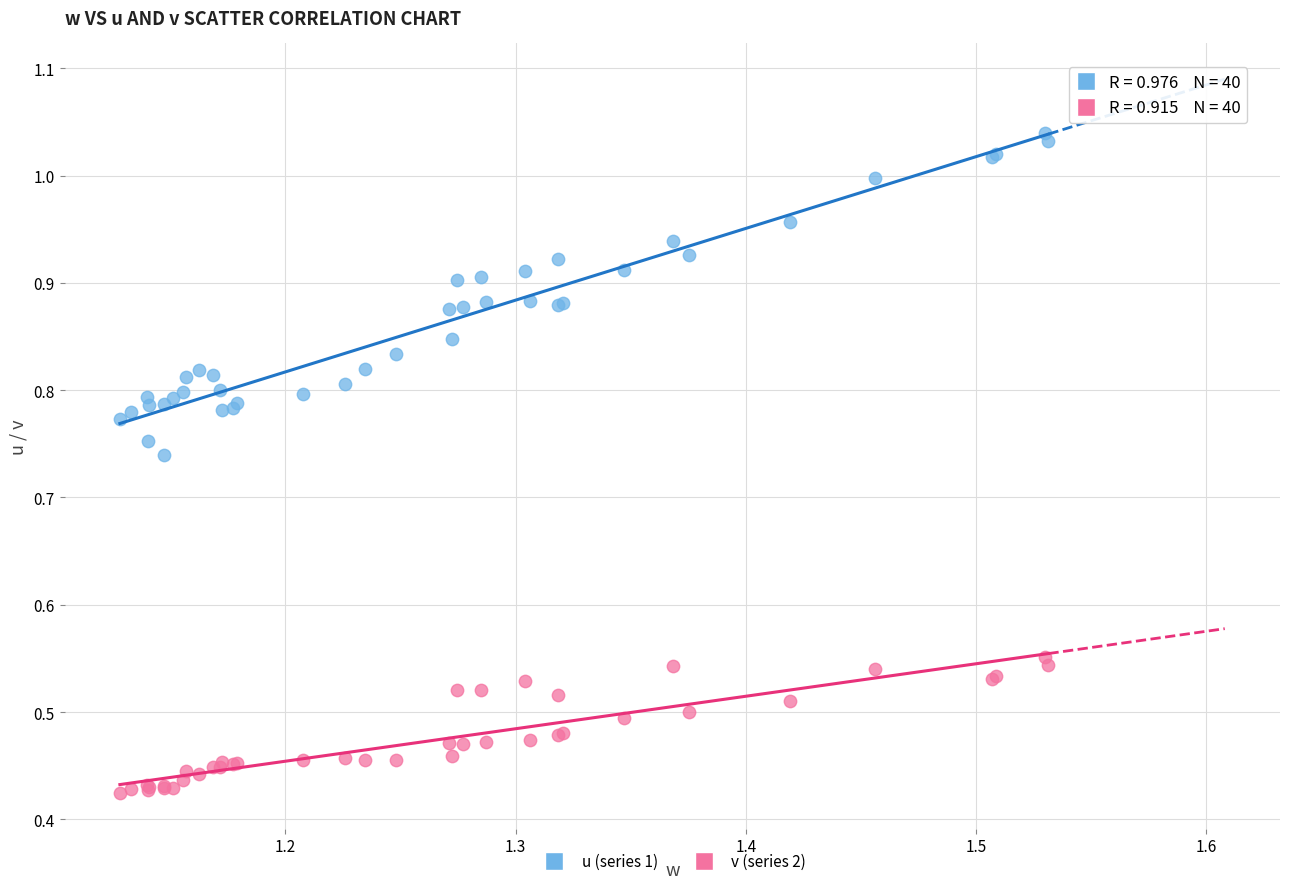

Which series contains the highest Y value?

u (series 1)